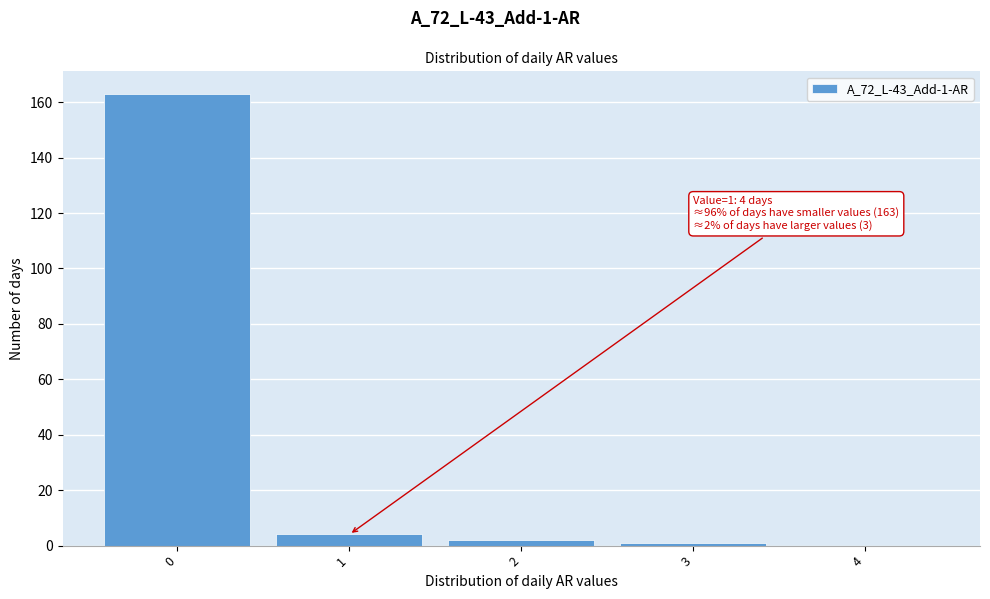

Which range on the x-axis has the tallest bar?

-0.5 to 0.5